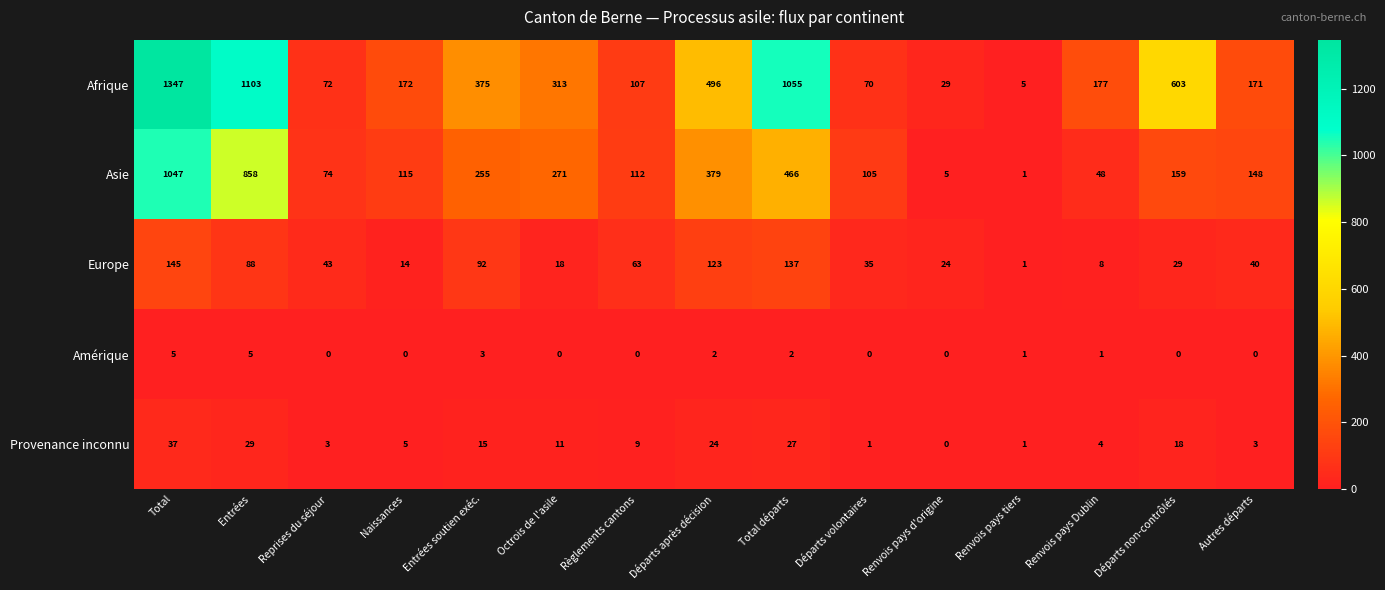

What is the maximum value shown in the chart?

1347